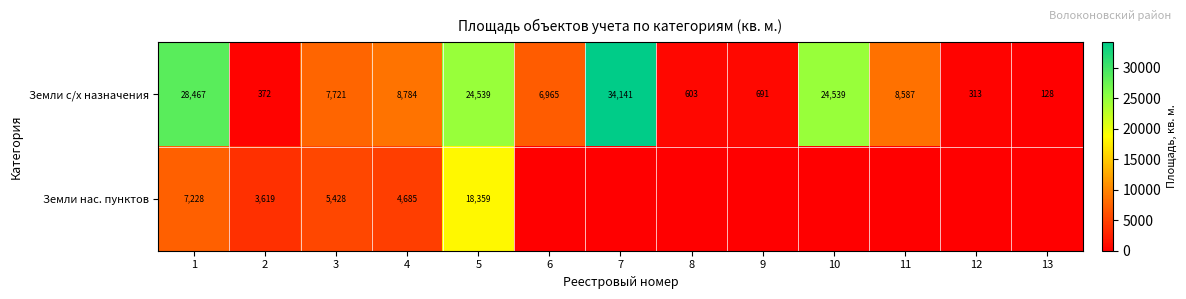

What is the difference between the highest and lowest values at 2?

3247